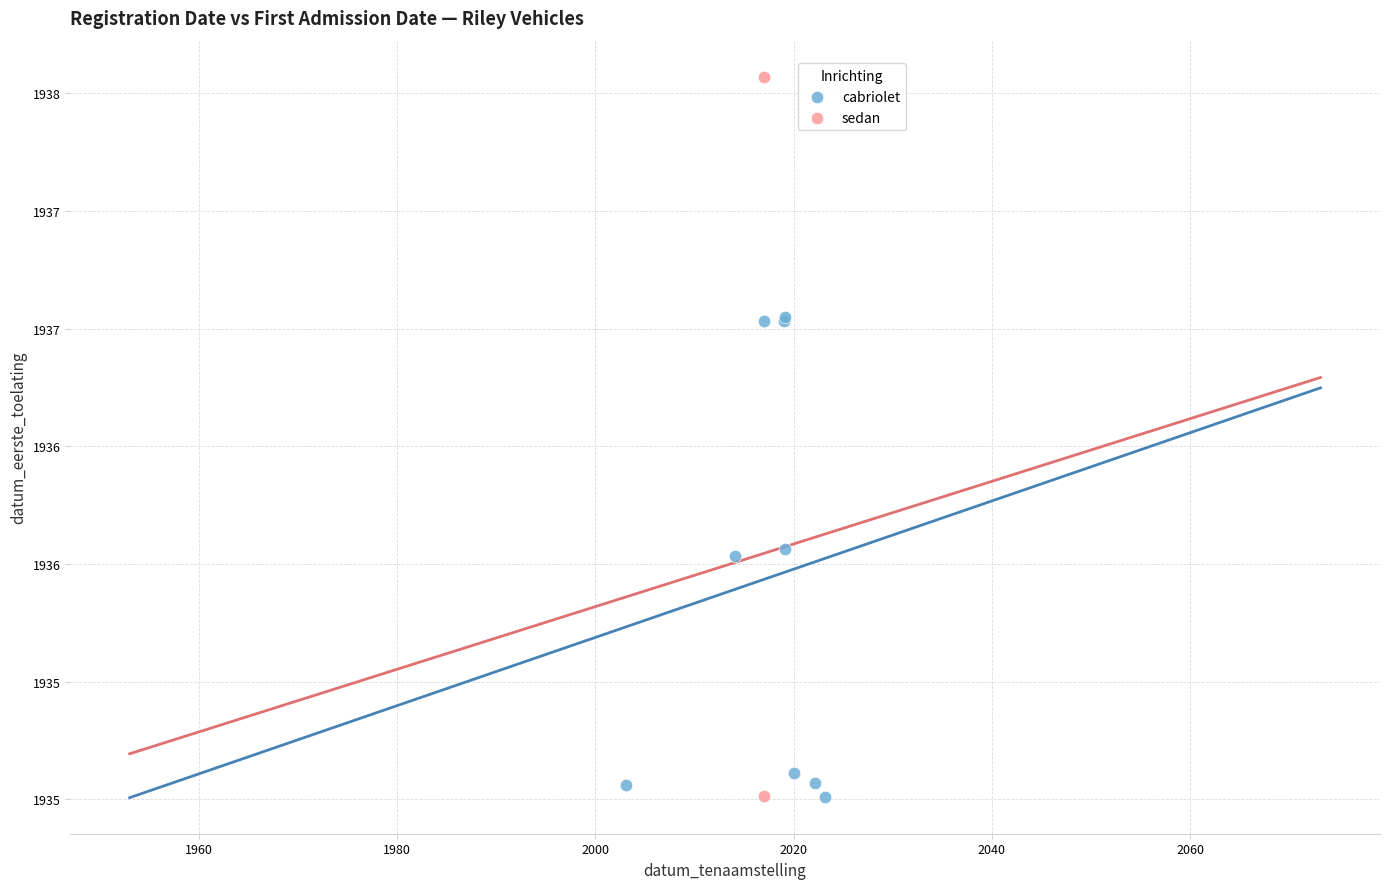

What are all the series names shown in the legend?

cabriolet, sedan